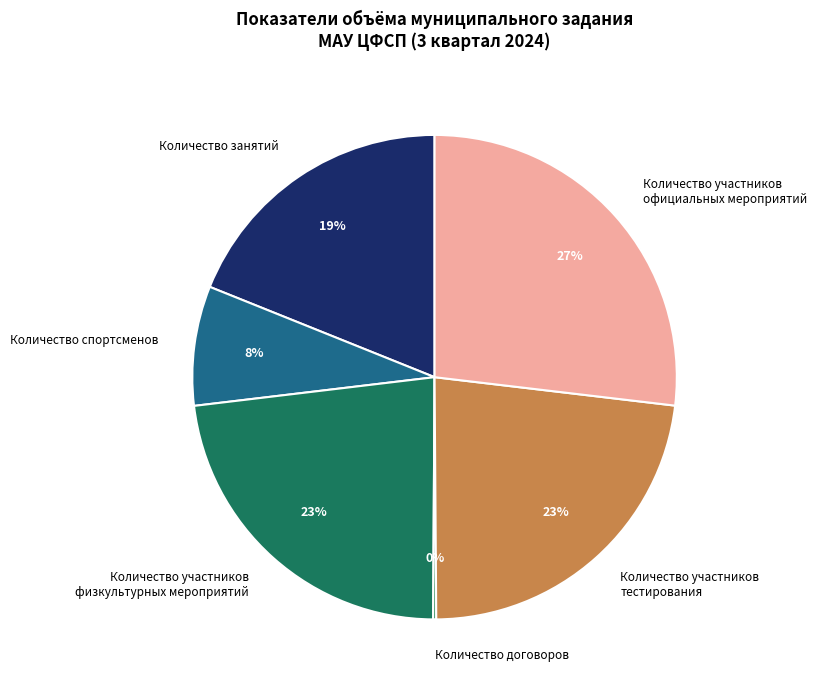

Which category has the biggest portion of the pie?

Количество участников официальных мероприятий